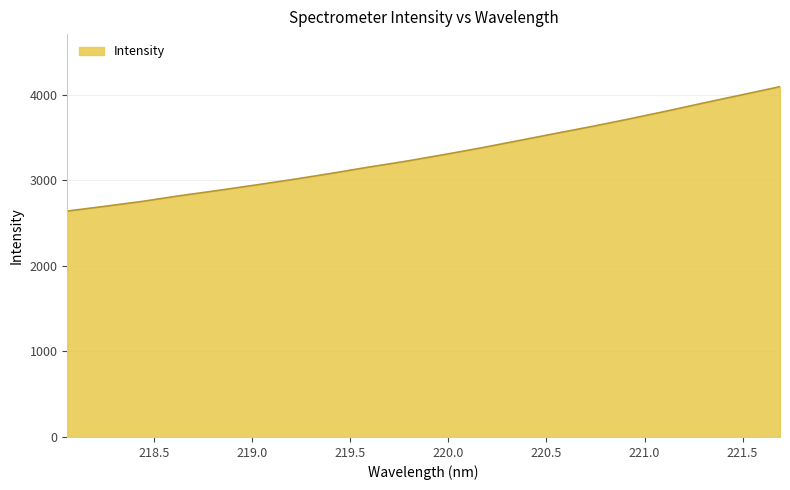

What is the minimum value shown in the chart?

2642.4